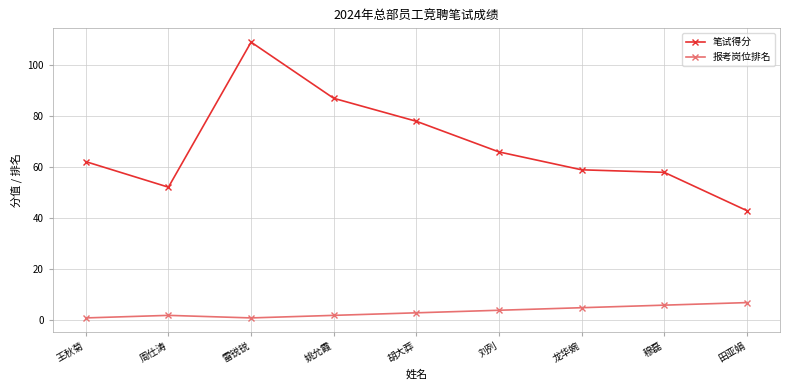

True or false: 笔试得分 and 报考岗位排名 cross at least once.

False